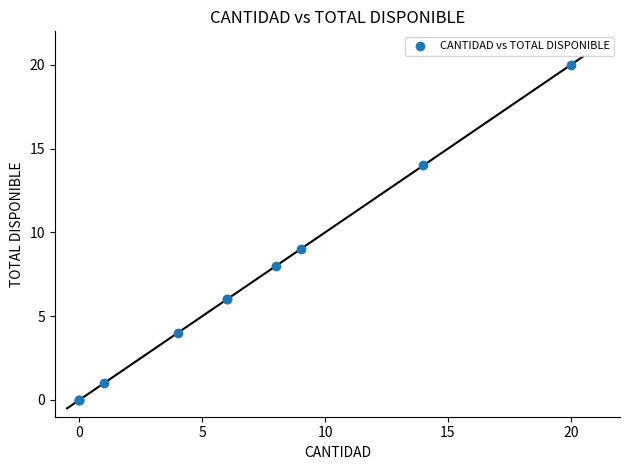

What Y value in the scatter plot is closest to 10?

9